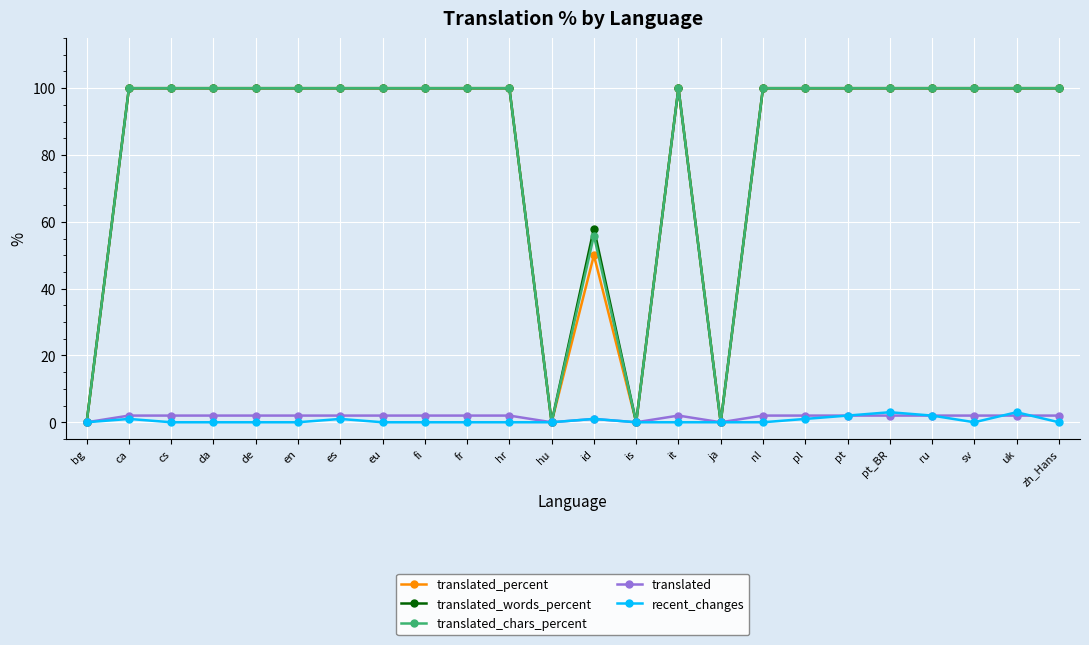

Reading left to right, extract all data points from this chart.

translated_percent: 0.0	100.0	100.0	100.0	100.0	100.0	100.0	100.0	100.0	100.0	100.0	0.0	50.0	0.0	100.0	0.0	100.0	100.0	100.0	100.0	100.0	100.0	100.0	100.0
translated_words_percent: 0.0	100.0	100.0	100.0	100.0	100.0	100.0	100.0	100.0	100.0	100.0	0.0	58.0	0.0	100.0	0.0	100.0	100.0	100.0	100.0	100.0	100.0	100.0	100.0
translated_chars_percent: 0.0	100.0	100.0	100.0	100.0	100.0	100.0	100.0	100.0	100.0	100.0	0.0	55.9	0.0	100.0	0.0	100.0	100.0	100.0	100.0	100.0	100.0	100.0	100.0
translated: 0.0	2.0	2.0	2.0	2.0	2.0	2.0	2.0	2.0	2.0	2.0	0.0	1.0	0.0	2.0	0.0	2.0	2.0	2.0	2.0	2.0	2.0	2.0	2.0
recent_changes: 0.0	1.0	0.0	0.0	0.0	0.0	1.0	0.0	0.0	0.0	0.0	0.0	1.0	0.0	0.0	0.0	0.0	1.0	2.0	3.0	2.0	0.0	3.0	0.0